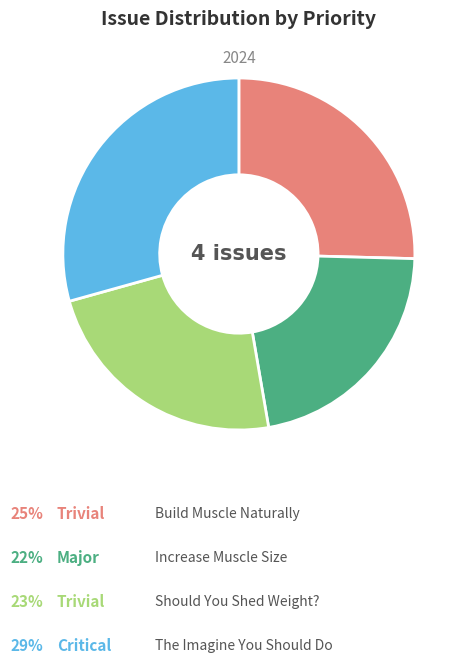

Does any single category account for the majority?

No